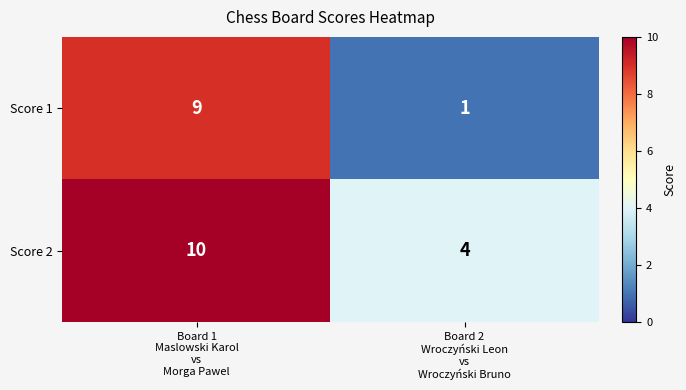

Between Board 1
Maslowski Karol
vs
Morga Pawel and Board 2
Wroczyński Leon
vs
Wroczyński Bruno, which series saw the biggest shift?

Score 1